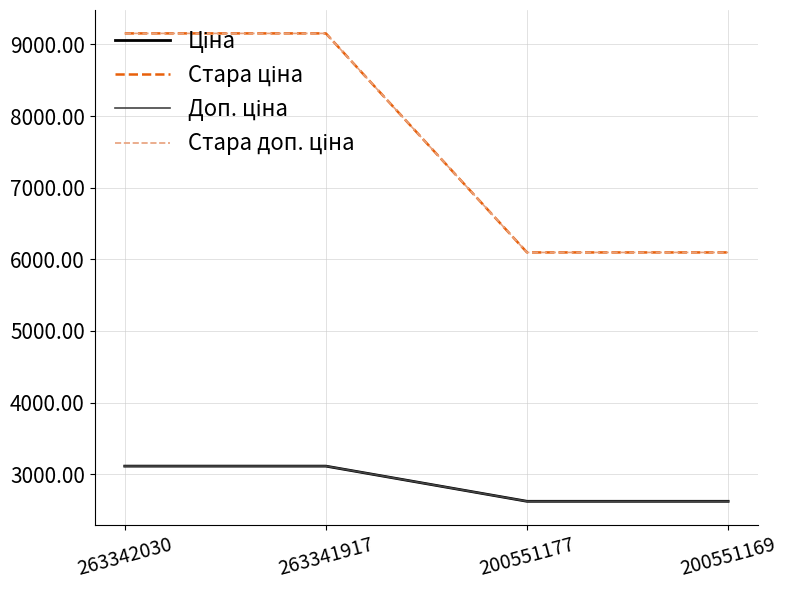

What is the smallest value displayed?

2621.0